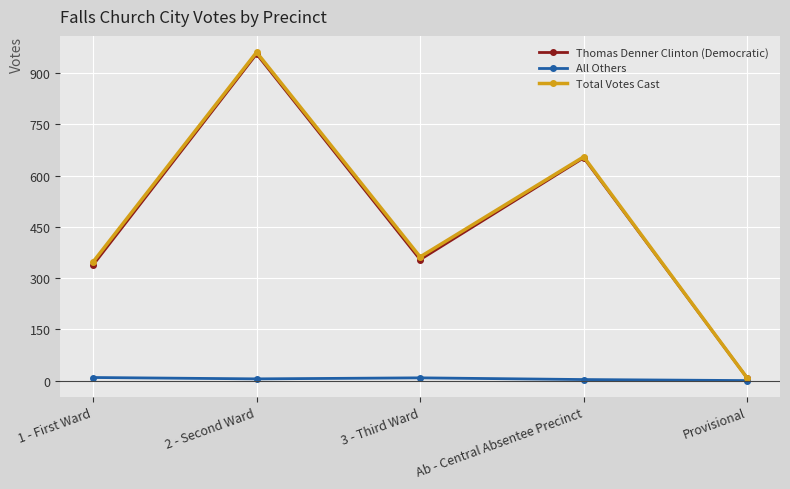

How many series are shown in this chart?

3